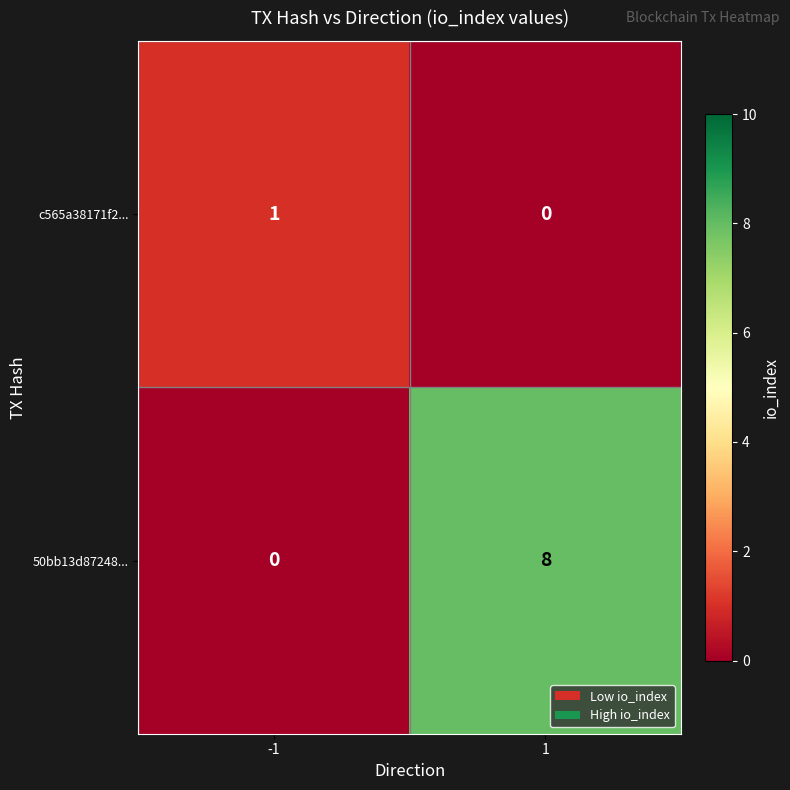

Reading right to left, transcribe all the data shown in this chart.

c565a38171f2...: 1=0	-1=1
50bb13d87248...: 1=8	-1=0